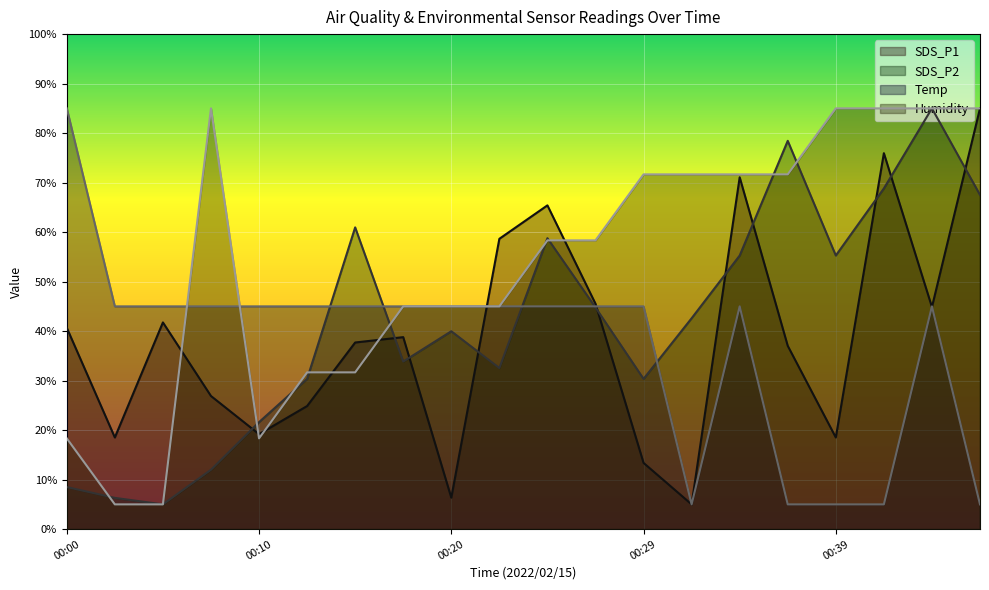

What is the total value across all series at 00:44?

259.9